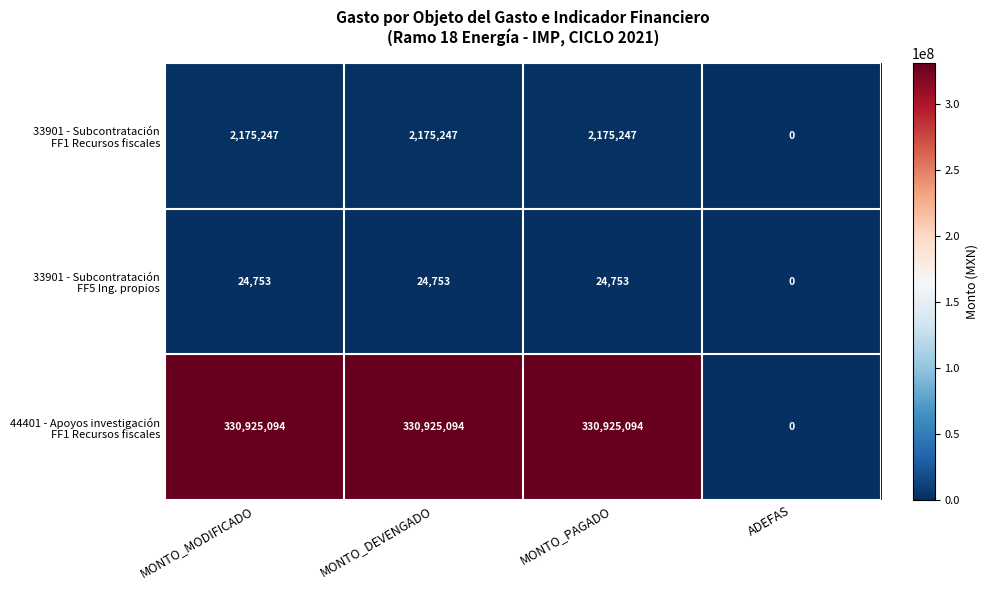

At how many categories does at least one series exceed 30919515?

3